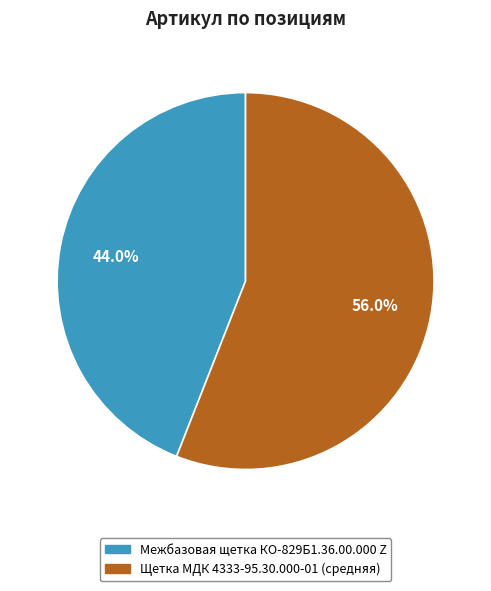

Is it true that Межбазовая щетка КО-829Б1.36.00.000 Z is 36% of the pie?

False